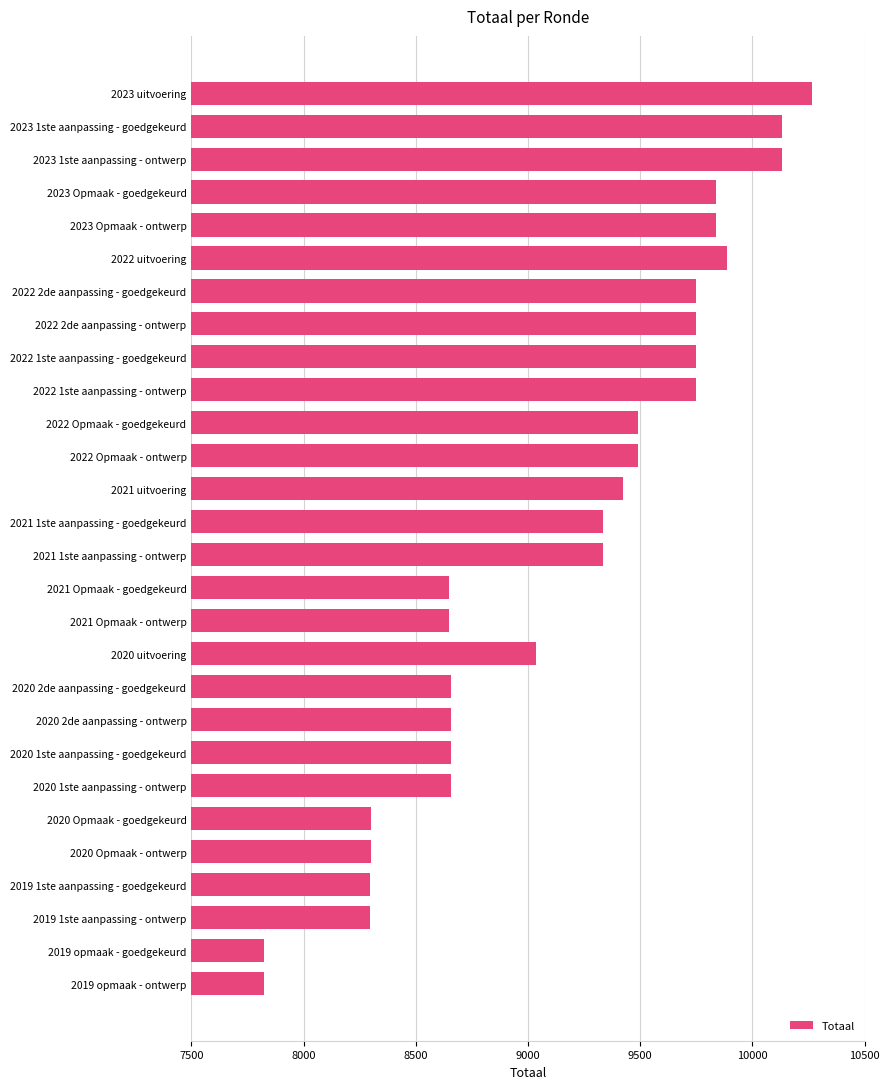

What is the difference between the second highest and minimum values?

2308